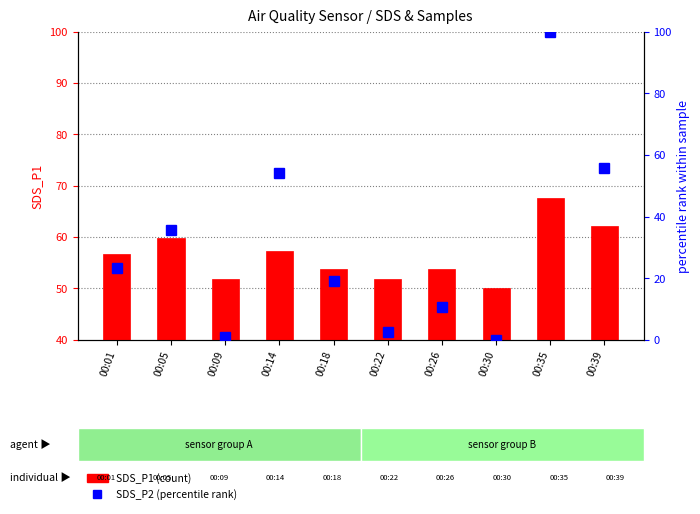

What is the sum of all SDS_P1 (count) values?

564.9